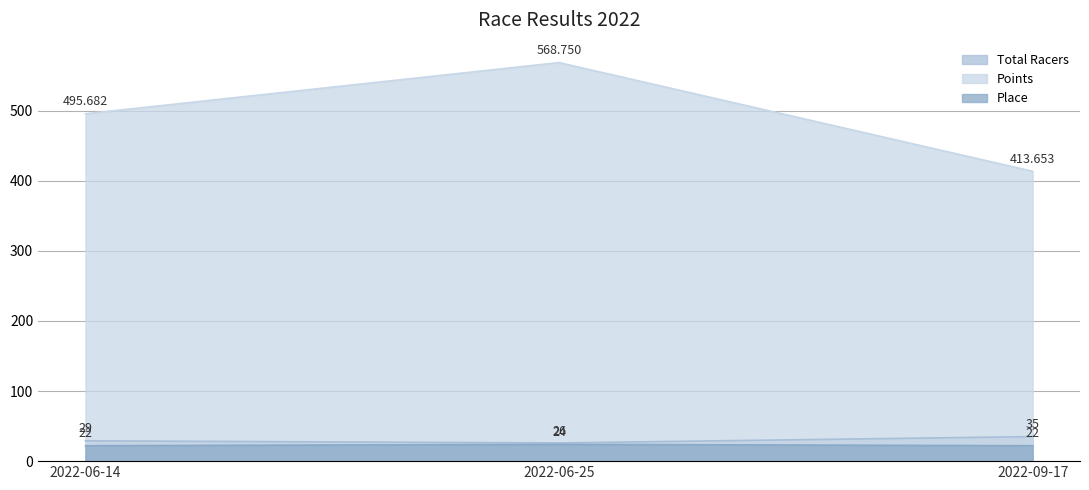

How many lines are shown in the chart?

3